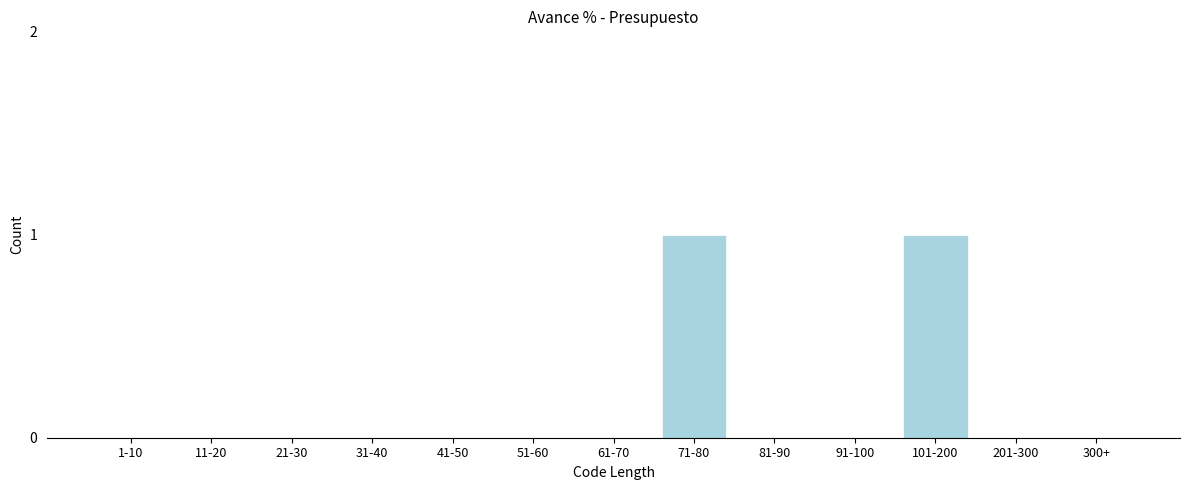

Reading left to right, extract all data points from this chart.

1-10=0	11-20=0	21-30=0	31-40=0	41-50=0	51-60=0	61-70=0	71-80=1	81-90=0	91-100=0	101-200=1	201-300=0	300+=0